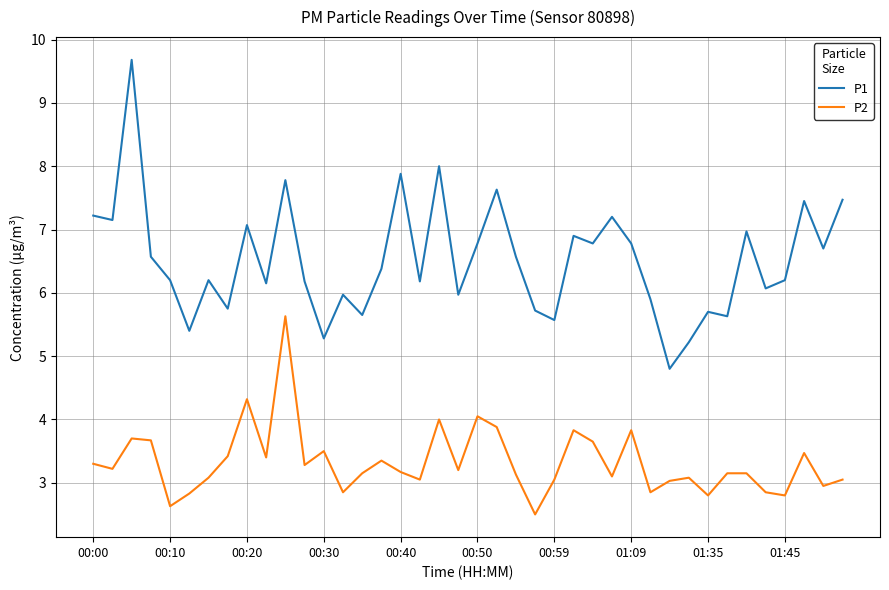

Which series has the largest total across all categories?

P1